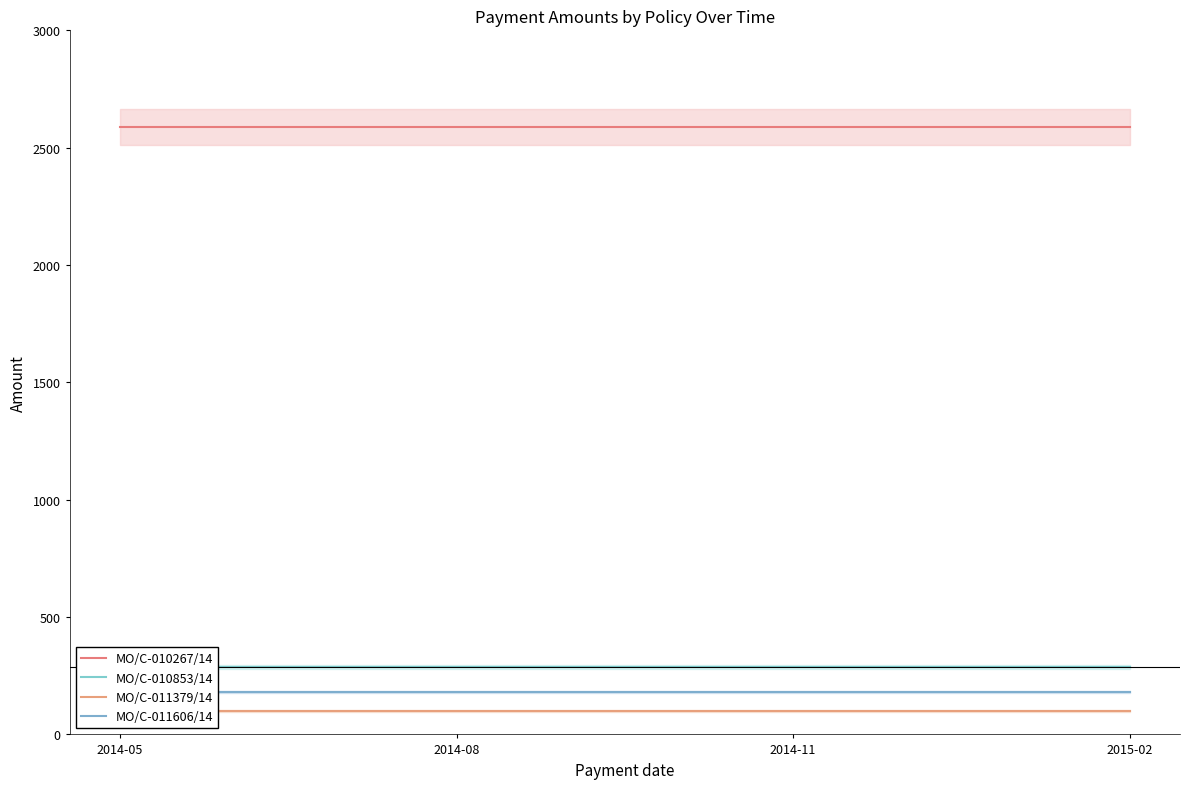

Reading left to right, what are all the values shown in this chart?

MO/C-010267/14: 2014-05=2587.5	2014-08=2587.5	2014-11=2587.5	2015-02=2587.5
MO/C-010853/14: 2014-05=288.2	2014-08=288.2	2014-11=288.2	2015-02=288.2
MO/C-011379/14: 2014-05=100.3	2014-08=100.3	2014-11=100.3	2015-02=100.3
MO/C-011606/14: 2014-05=181.3	2014-08=181.3	2014-11=181.3	2015-02=181.3